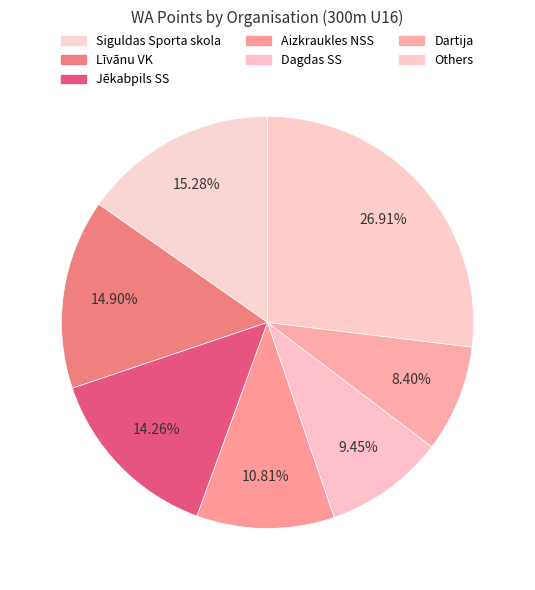

How many slices are in this pie chart?

7